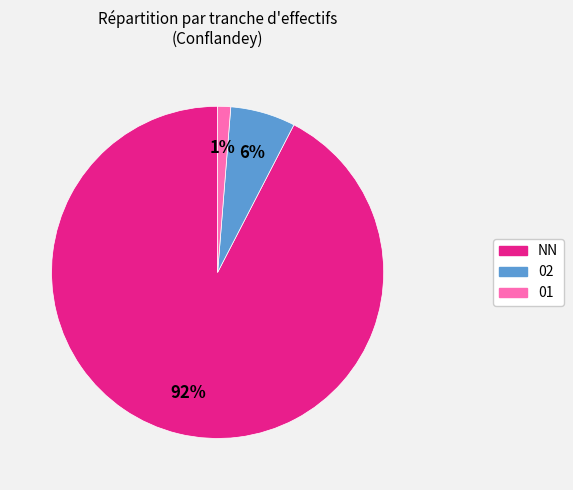

Is there a majority slice in this chart?

Yes